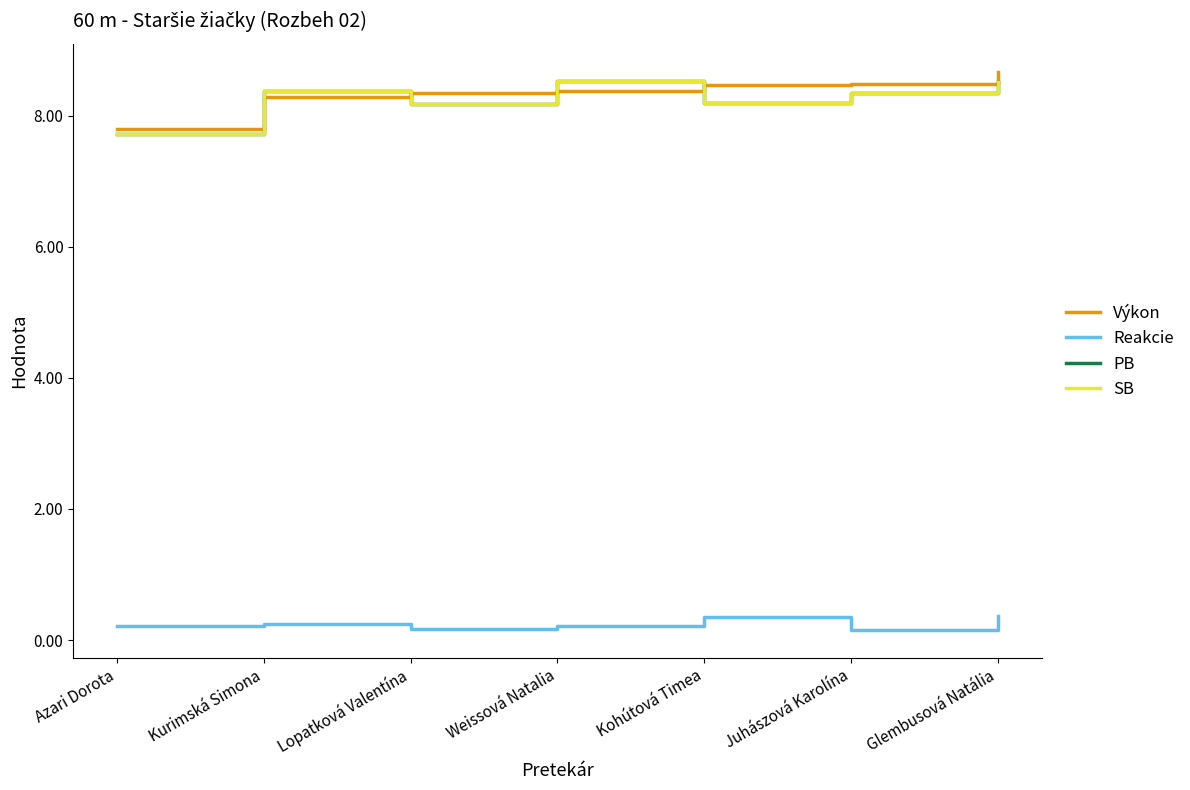

What is the approximate value of Reakcie at Kohútová Timea?

0.4